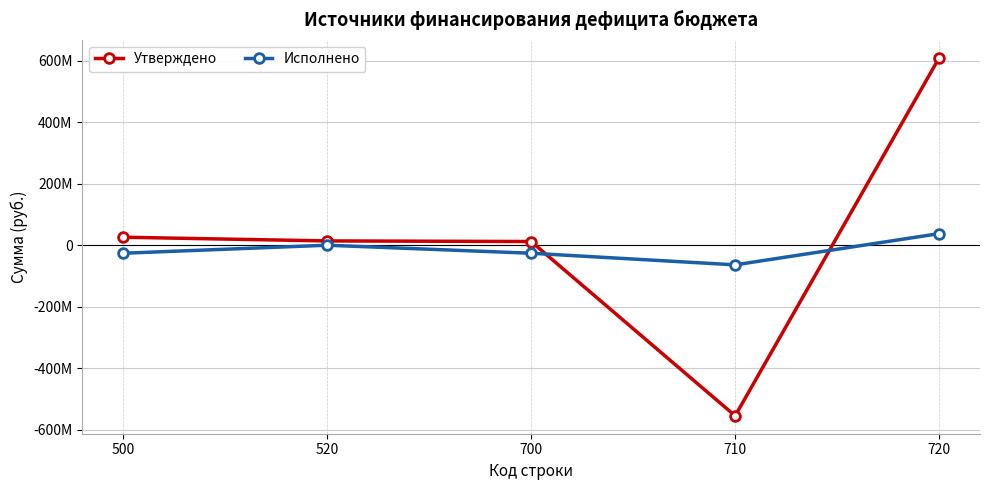

What is the total value across all series at 700?

-14080398.9